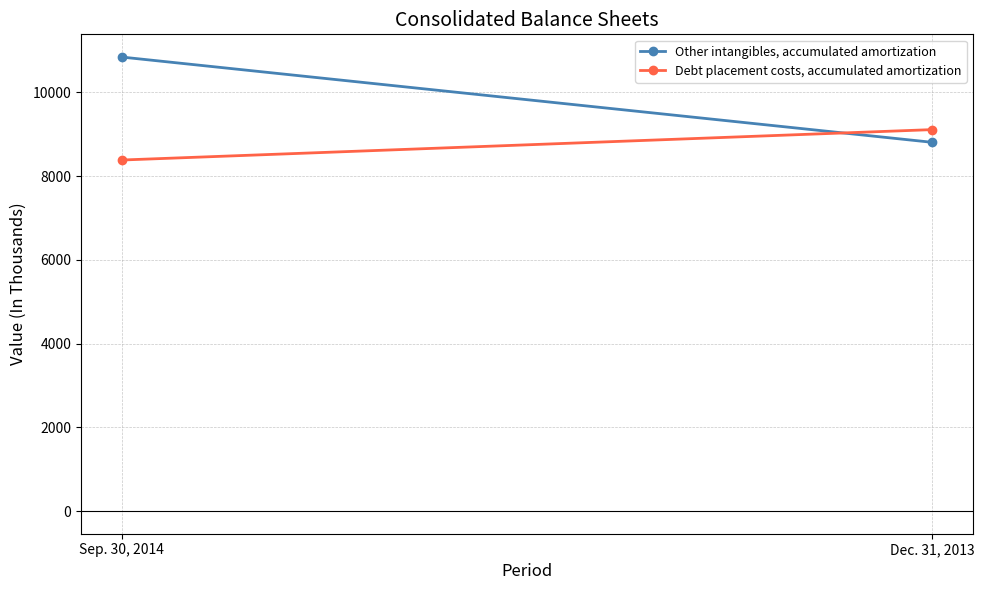

How many lines are shown in the chart?

2